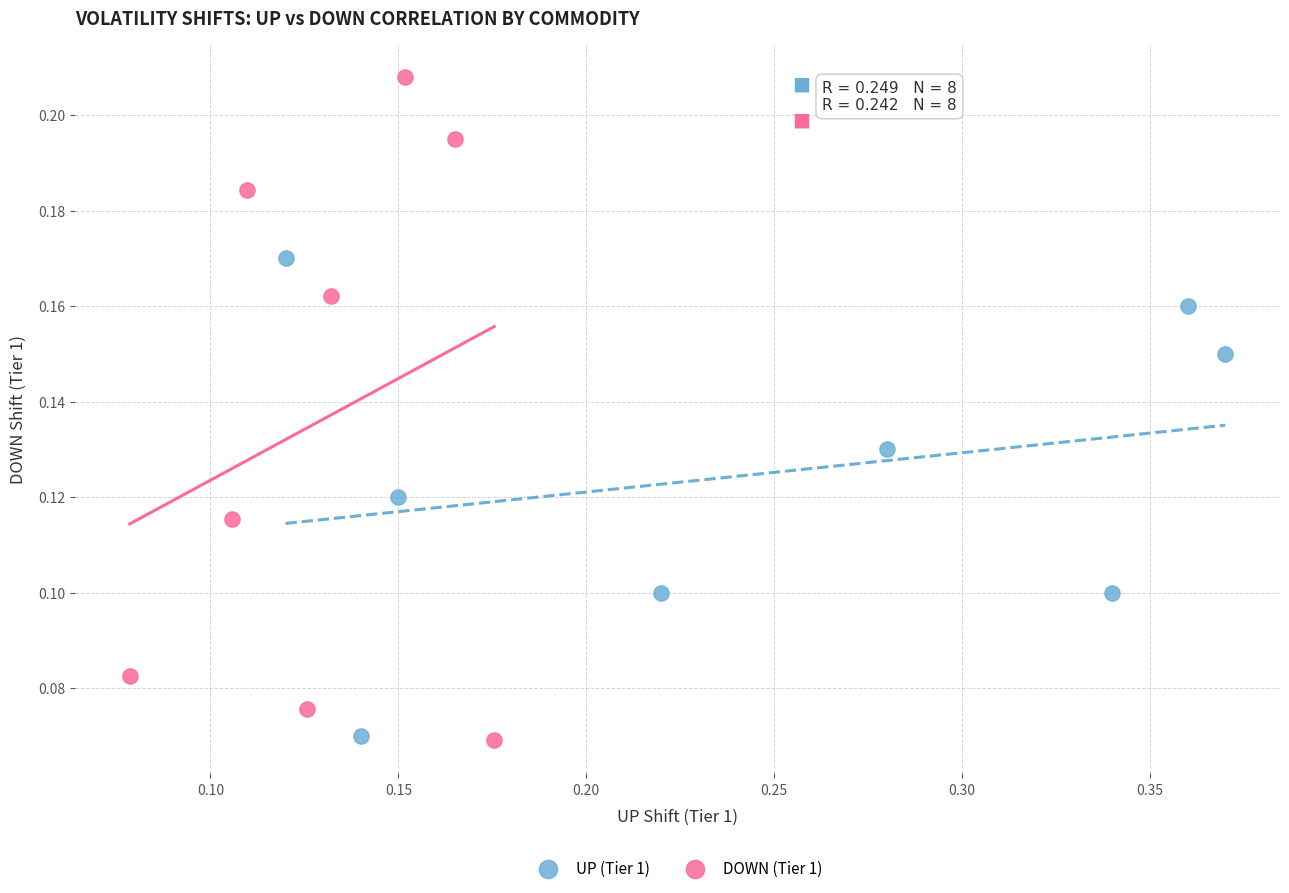

What are all the series names shown in the legend?

UP (Tier 1), DOWN (Tier 1)